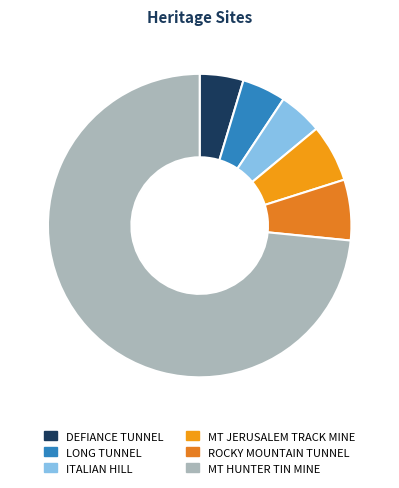

To the nearest percent, what portion does MT HUNTER TIN MINE represent?

73%